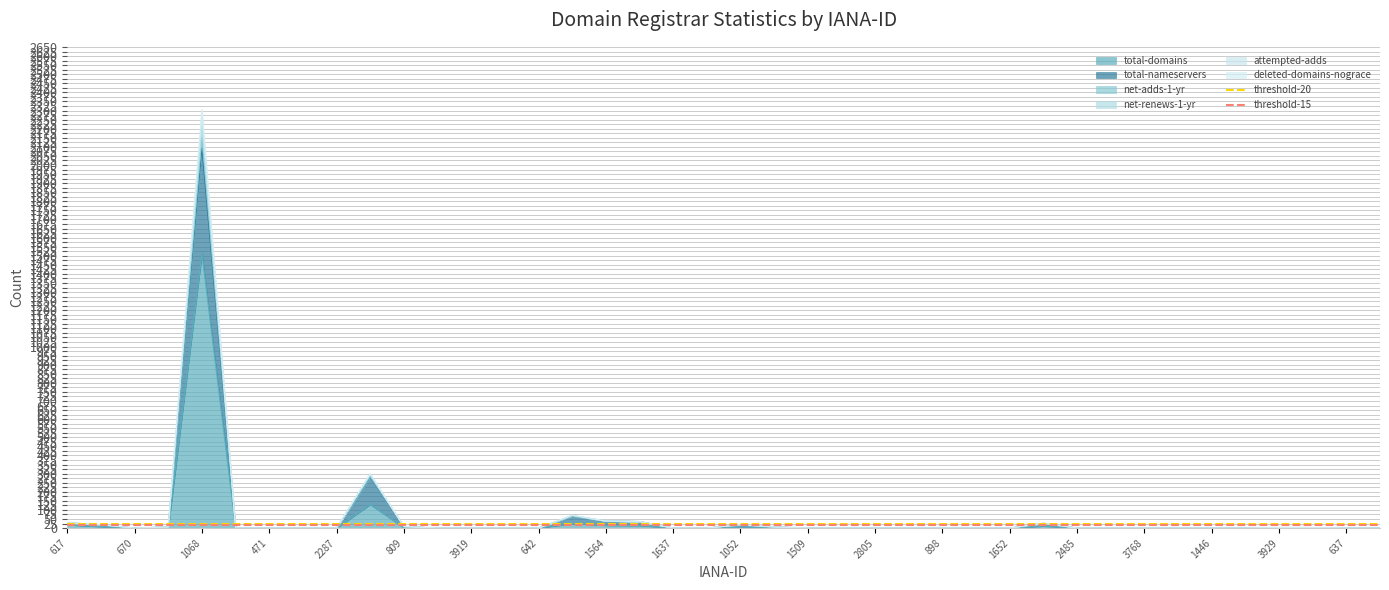

What is the highest value of the total-domains series?

1512